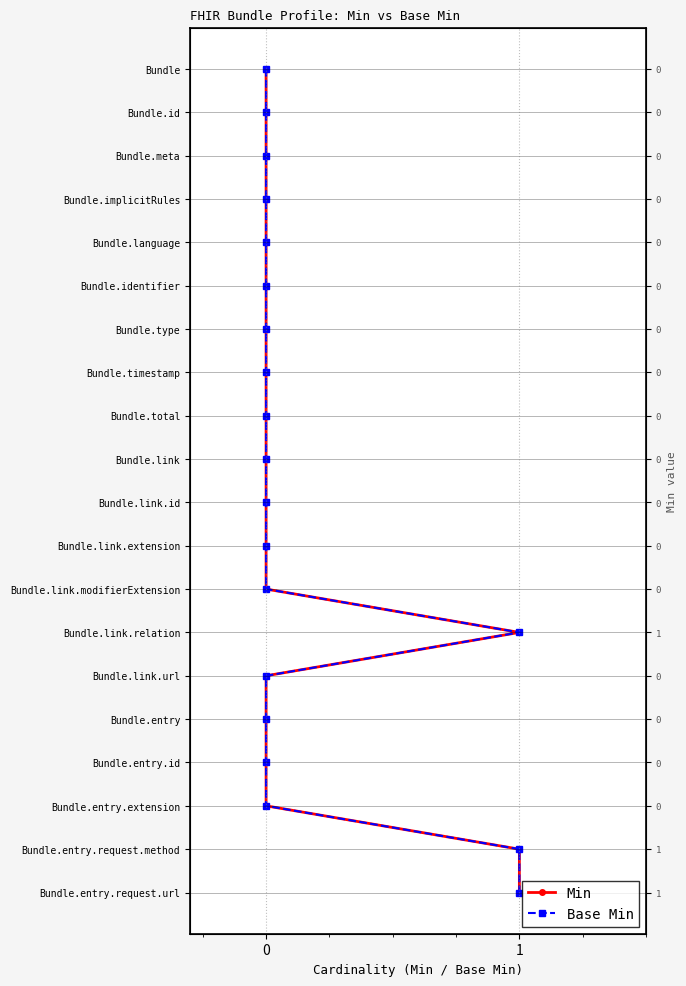

Between 0 and 1, which is larger?

1